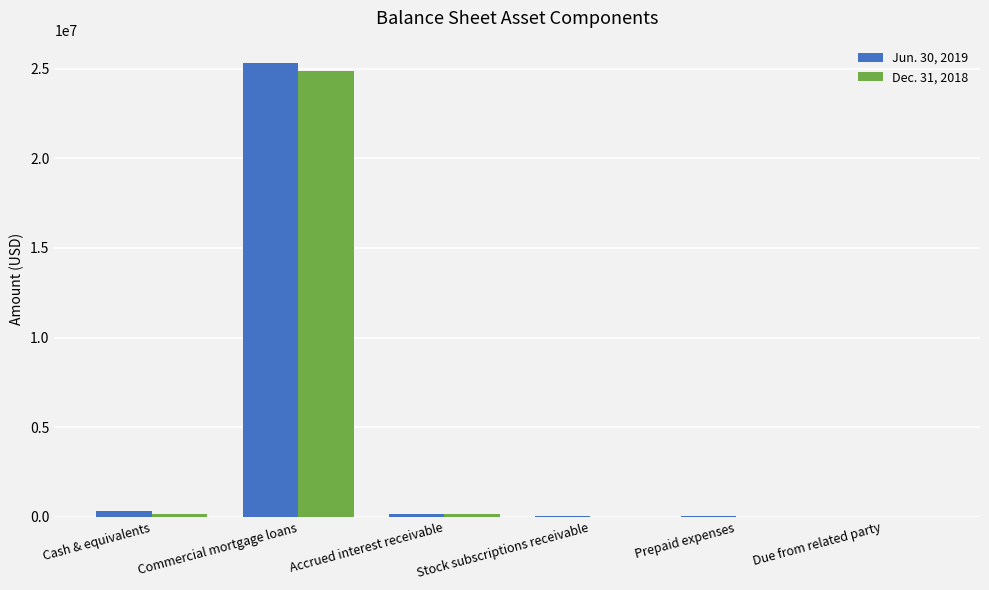

What is the greatest value displayed?

25302770